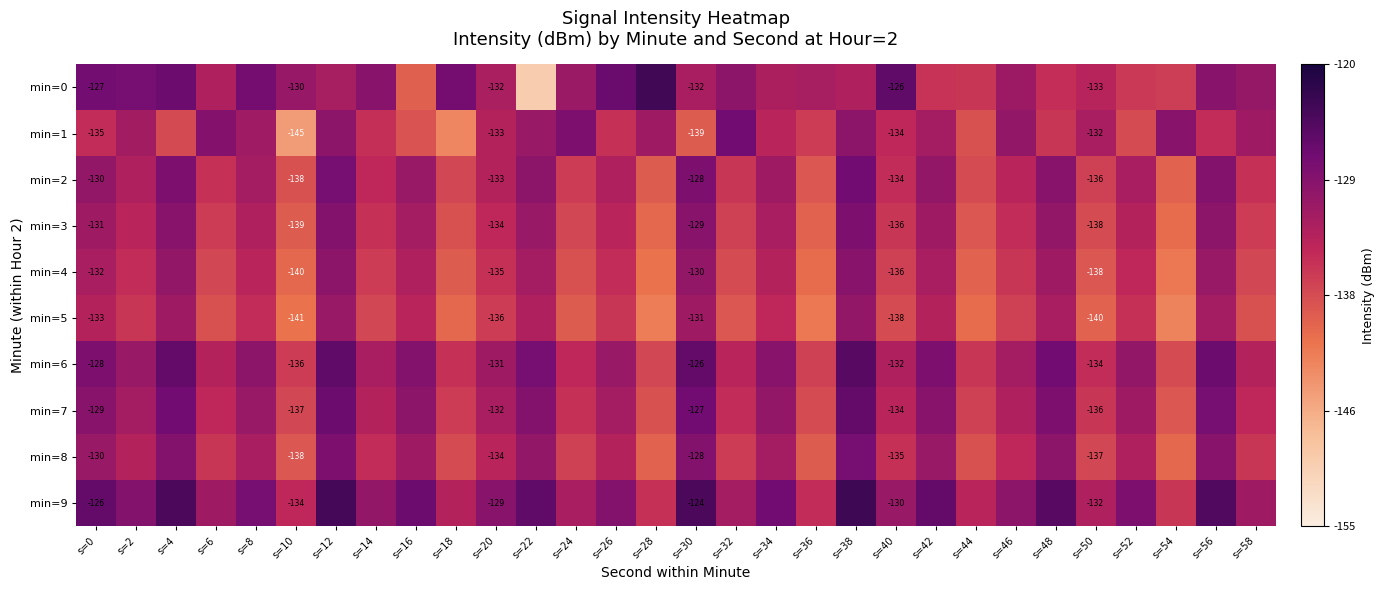

At which label is min=0 closest to -136?

s=54